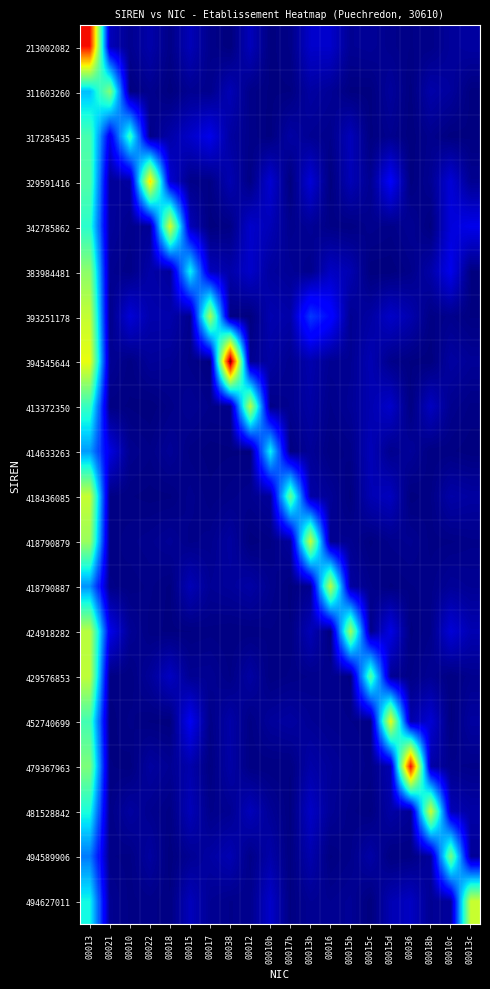

What is the total value across all series at 00018?

13.1